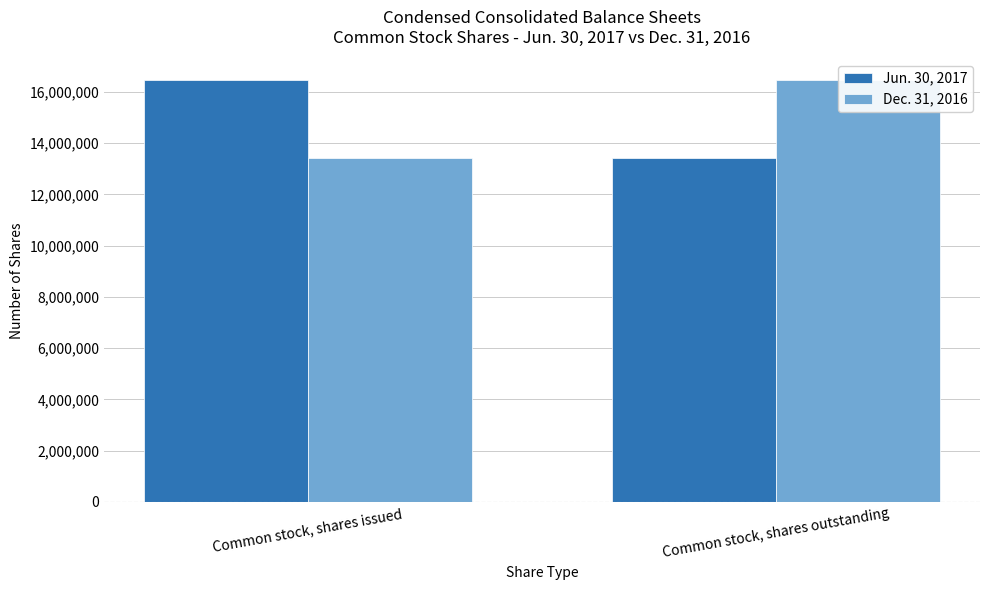

Reading left to right, extract all data points from this chart.

Jun. 30, 2017: Common stock, shares issued=16452260	Common stock, shares outstanding=13430833
Dec. 31, 2016: Common stock, shares issued=13430833	Common stock, shares outstanding=16452260